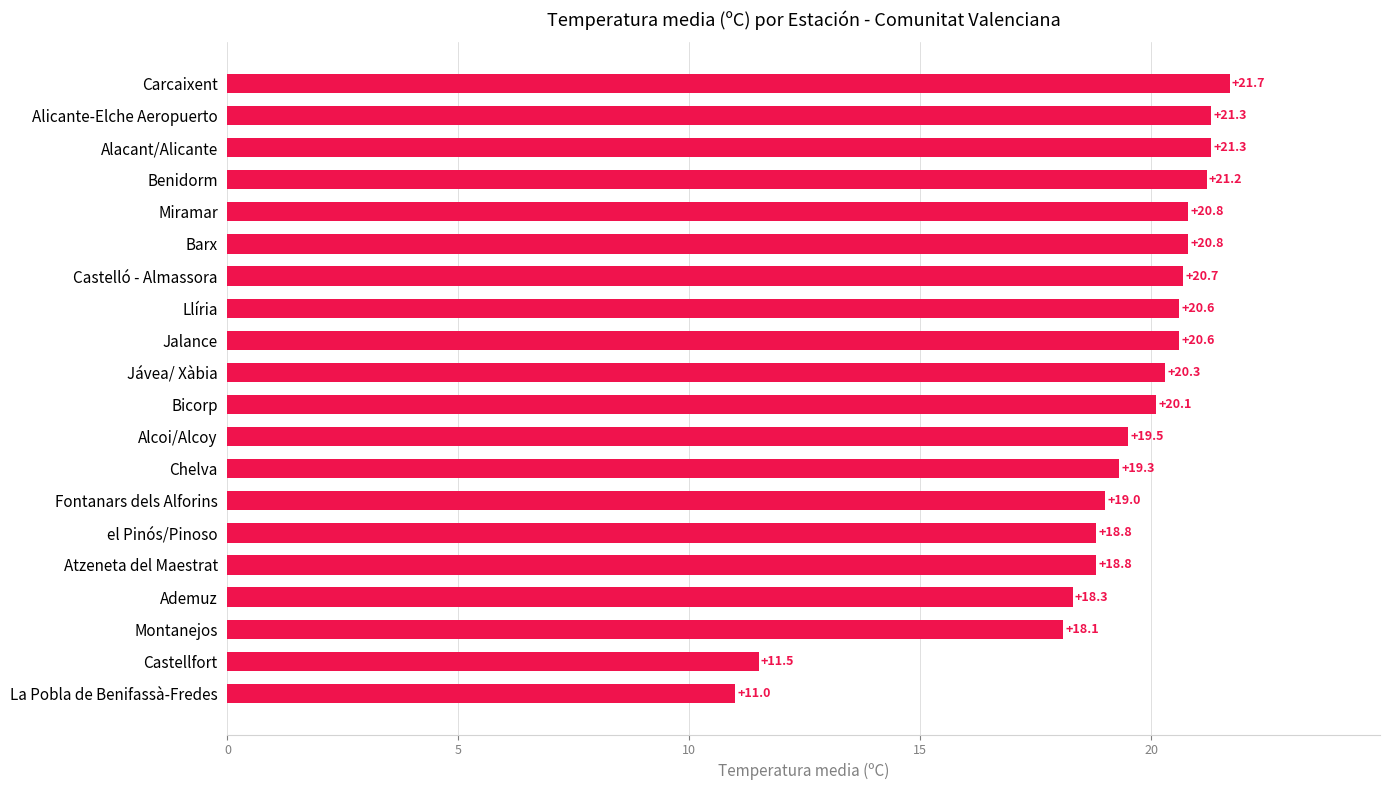

What is the sum of all values?

383.7